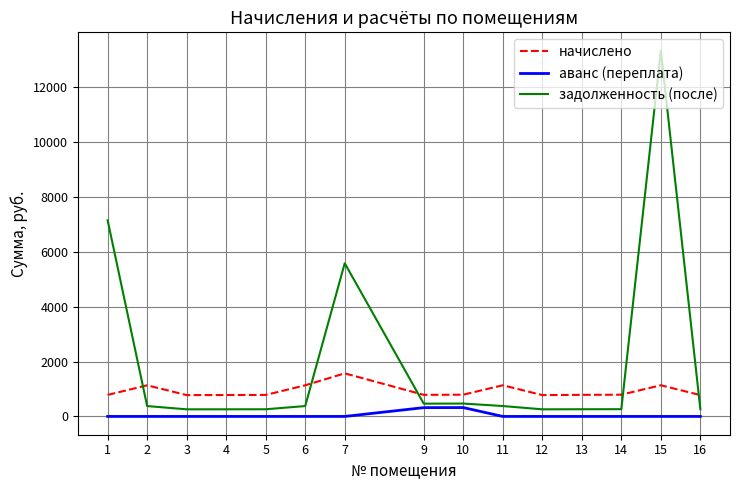

At which category is the sum across all series the highest?

15